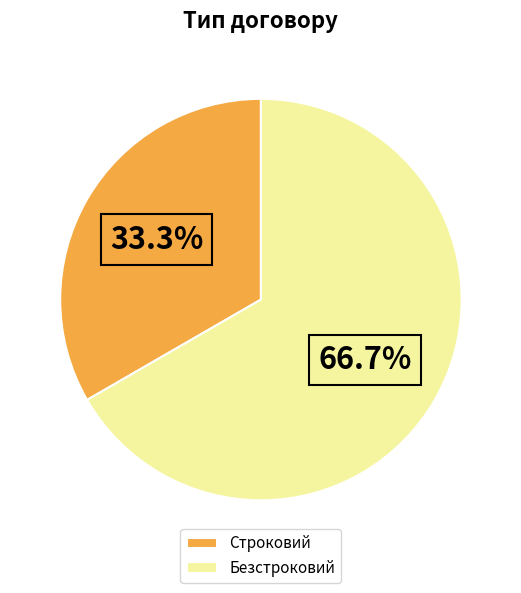

Does Строковий represent more than half of the total?

No